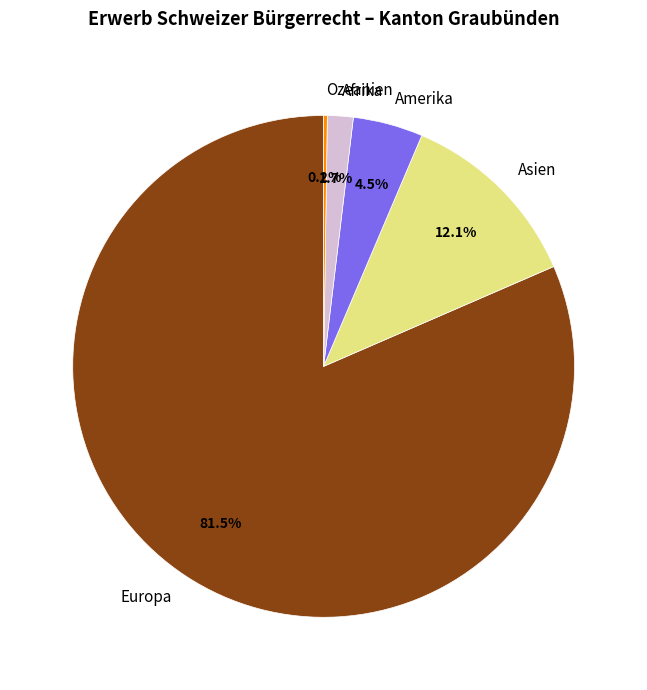

To the nearest percent, what is the combined percentage of Amerika and Afrika?

6%